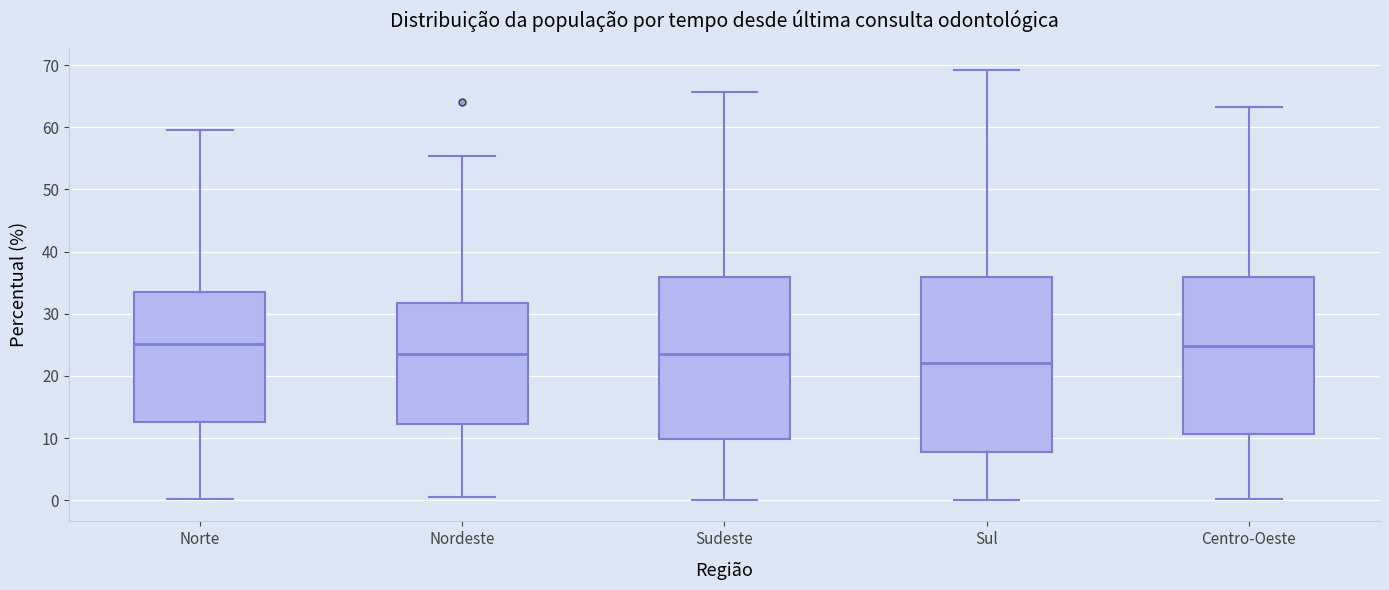

Comparing the boxes themselves (not the whiskers), which one is the tallest?

Sul